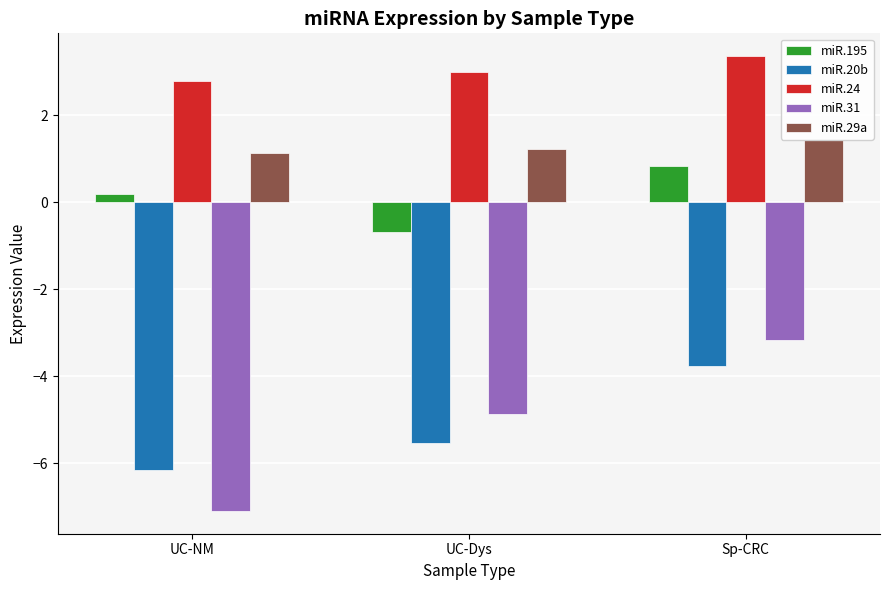

At UC-Dys, list the series in order from largest to smallest.

miR.24, miR.29a, miR.195, miR.31, miR.20b